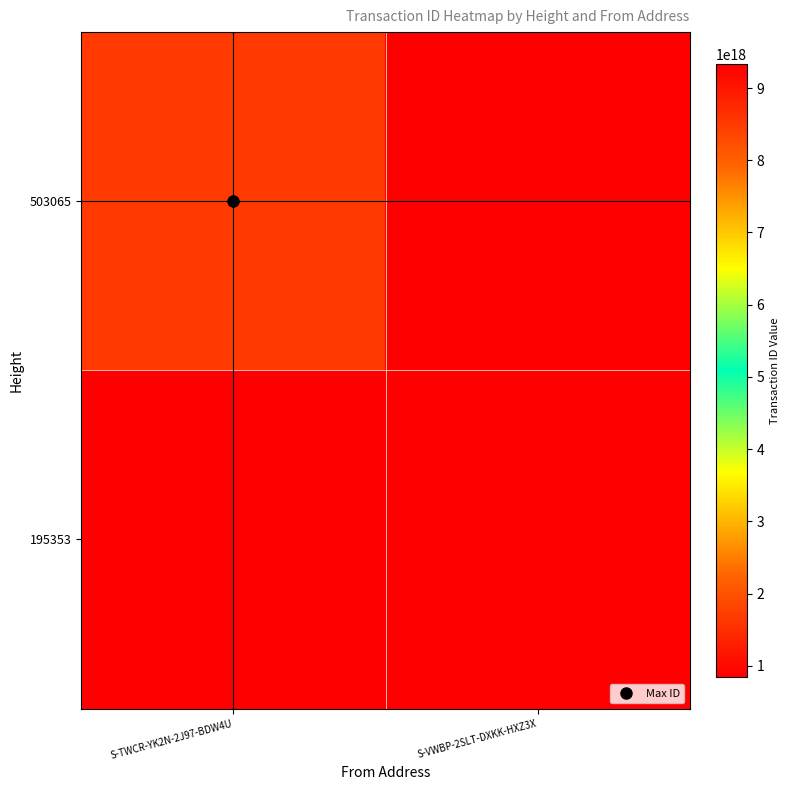

List the series in order of their peak value, highest first.

195353, 503065